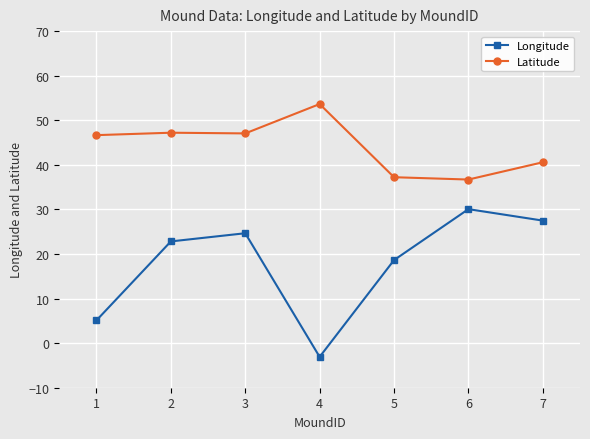

Between 1 and 2, which series saw the biggest shift?

Longitude